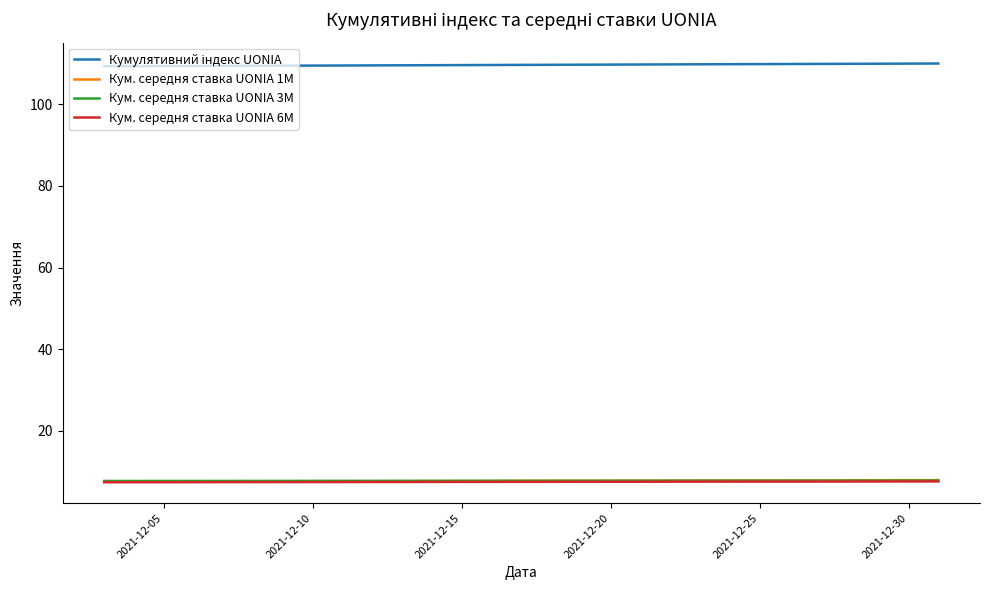

What is the minimum value shown in the chart?

7.5